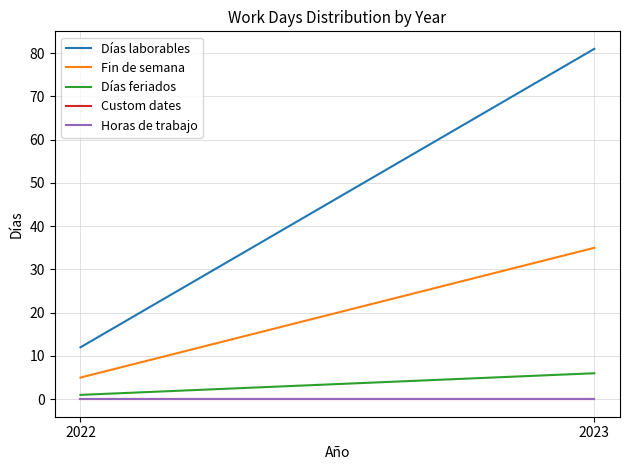

How many data points does each series have?

2